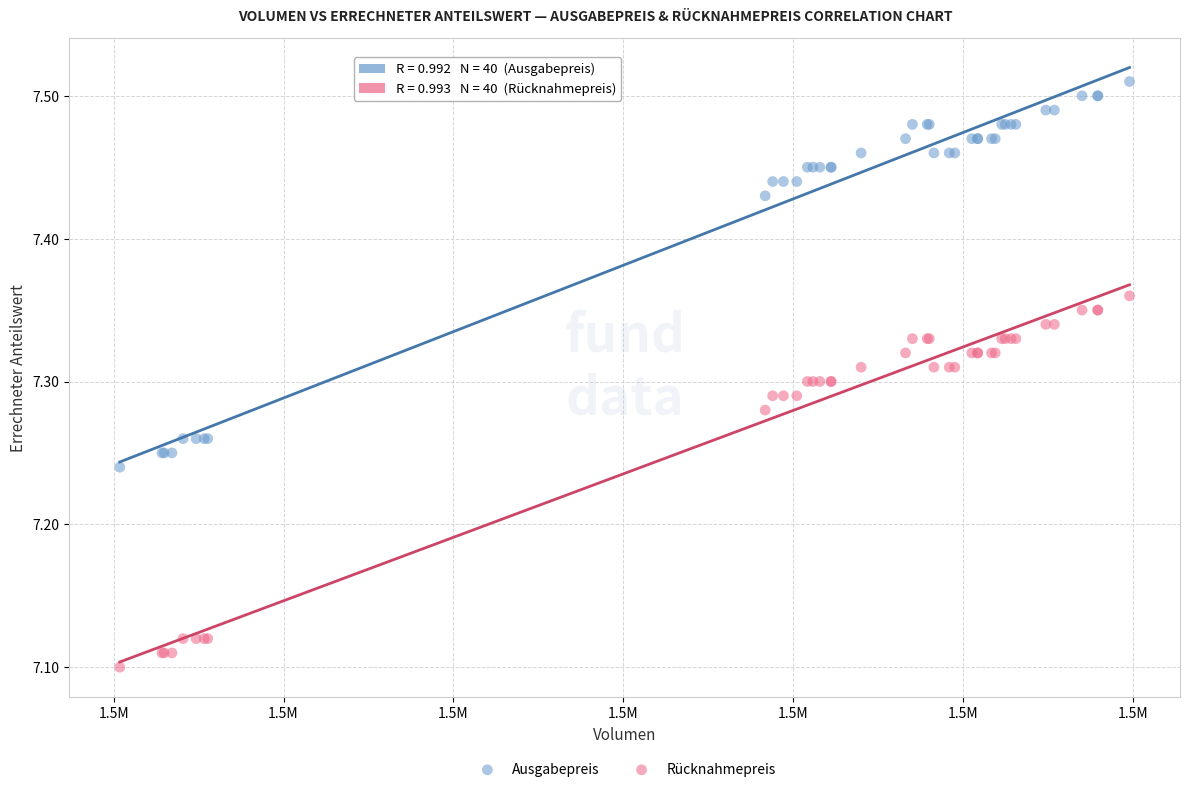

Which series reaches the maximum Y coordinate?

Ausgabepreis